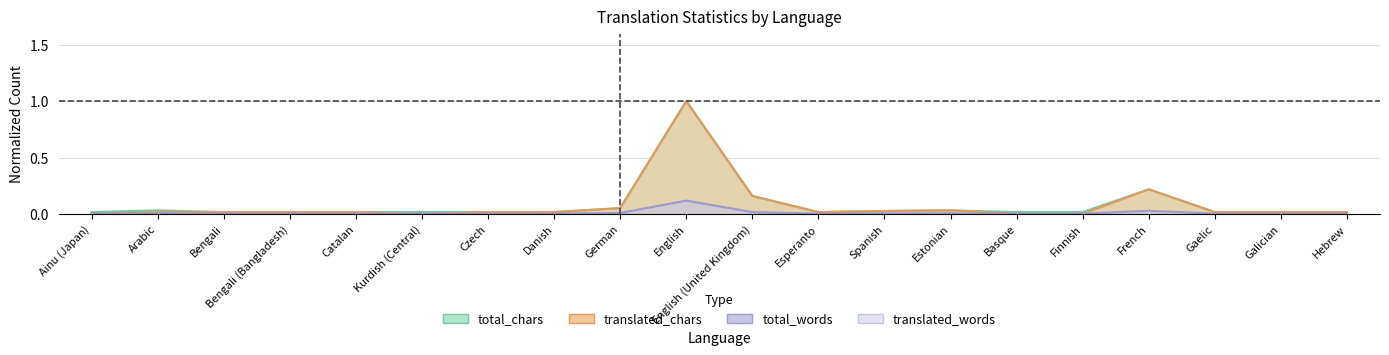

What is the difference between the second highest and second lowest values in the translated series?

0.2